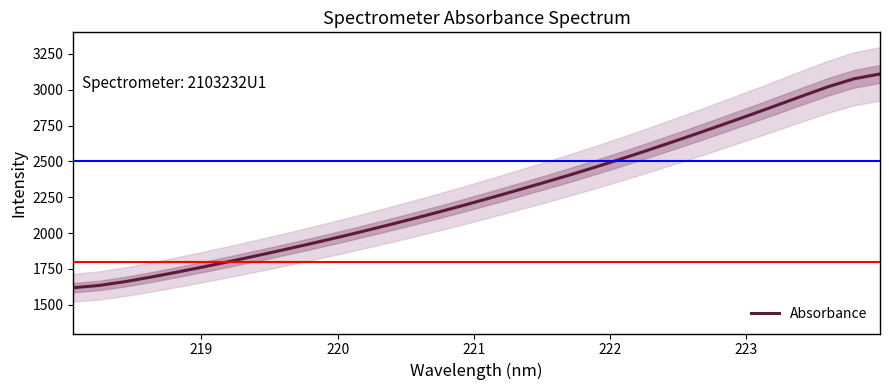

What is the minimum value for Absorbance?

1619.4